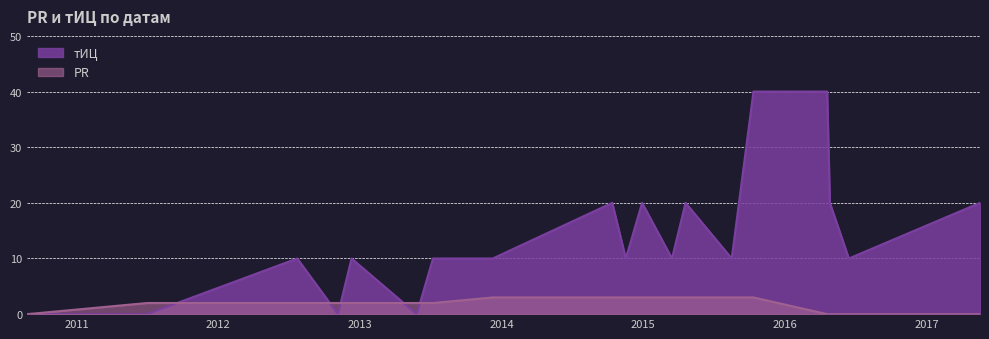

What are all the series names shown in the legend?

тИЦ, PR